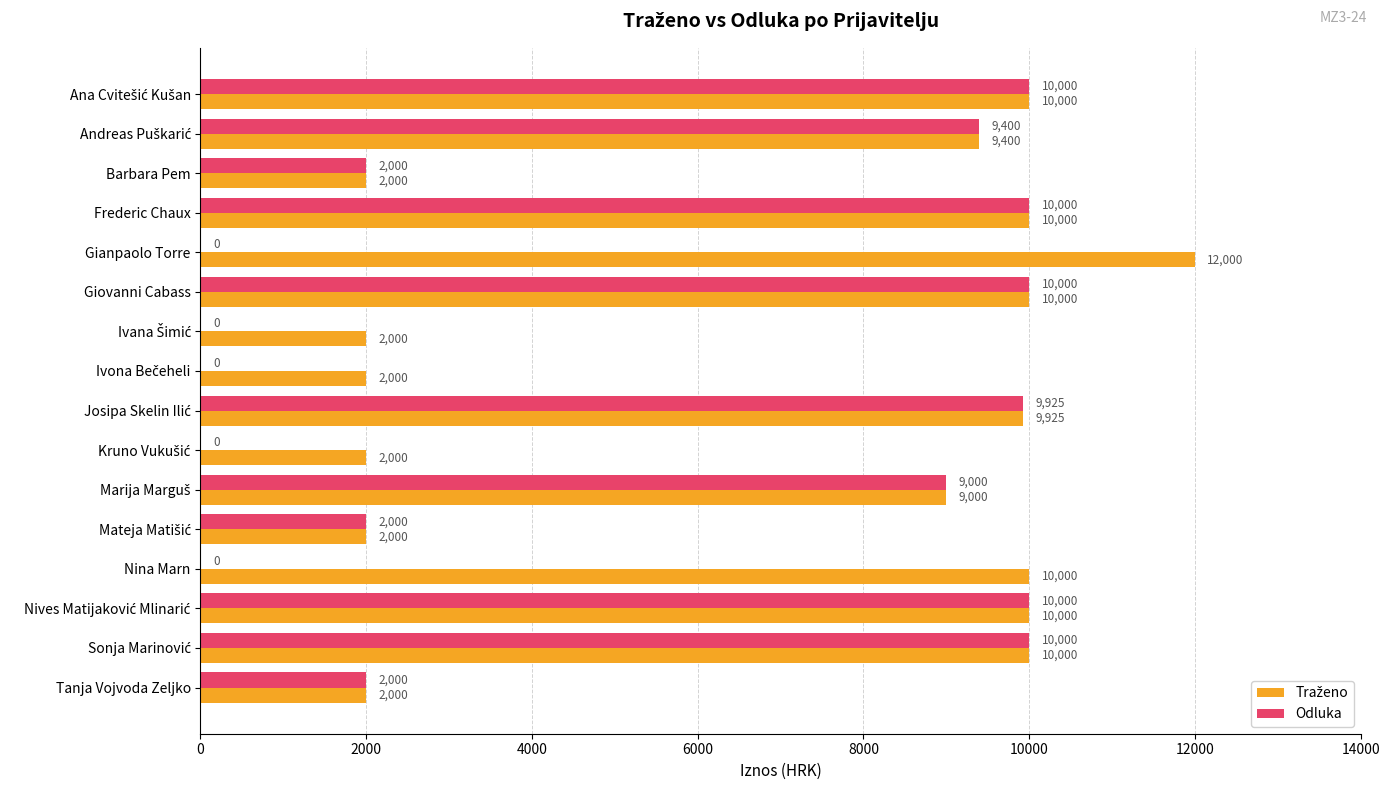

What is the greatest value displayed?

12000